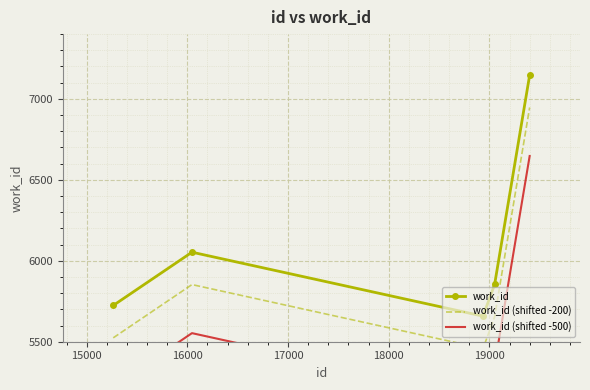

True or false: work_id and work_id (shifted -500) intersect in this chart.

False